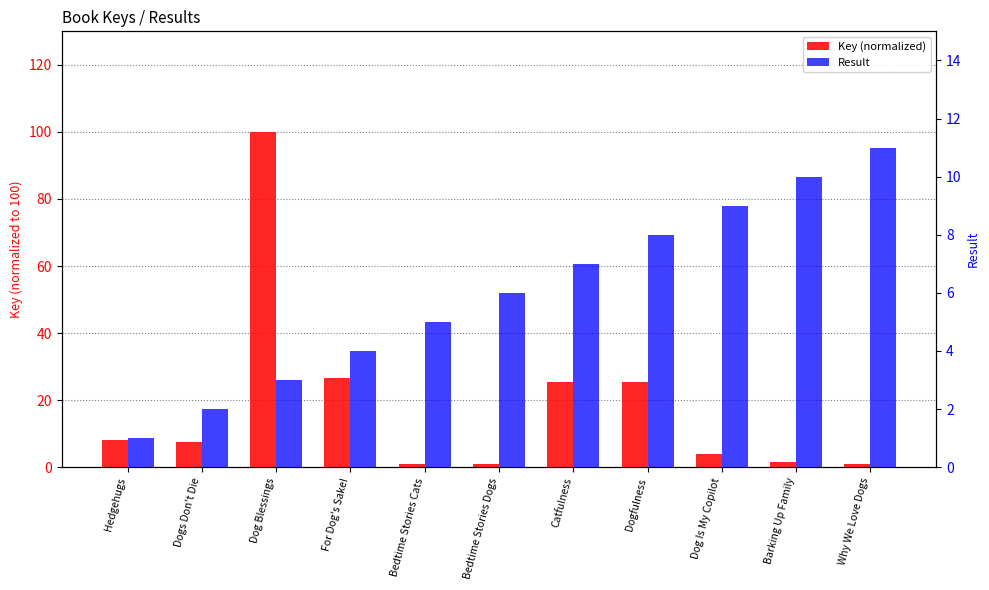

What is the approximate value of Key (normalized) at Barking Up Family?

1.6